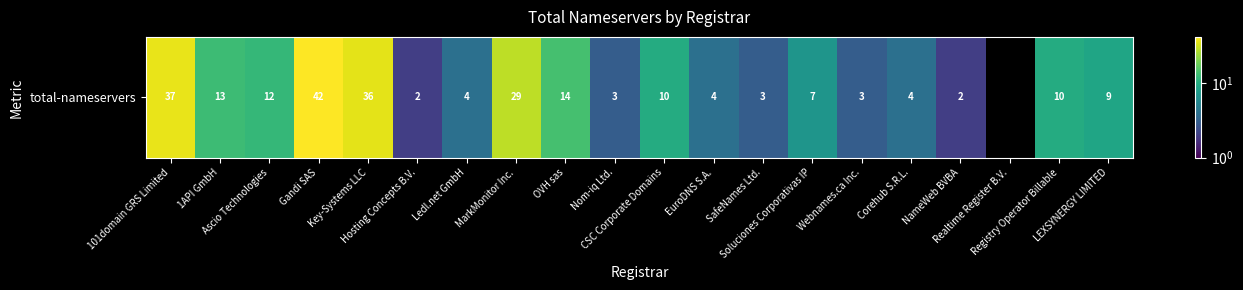

Between Corehub S.R.L. and Ledl.net GmbH, which is larger?

Corehub S.R.L.